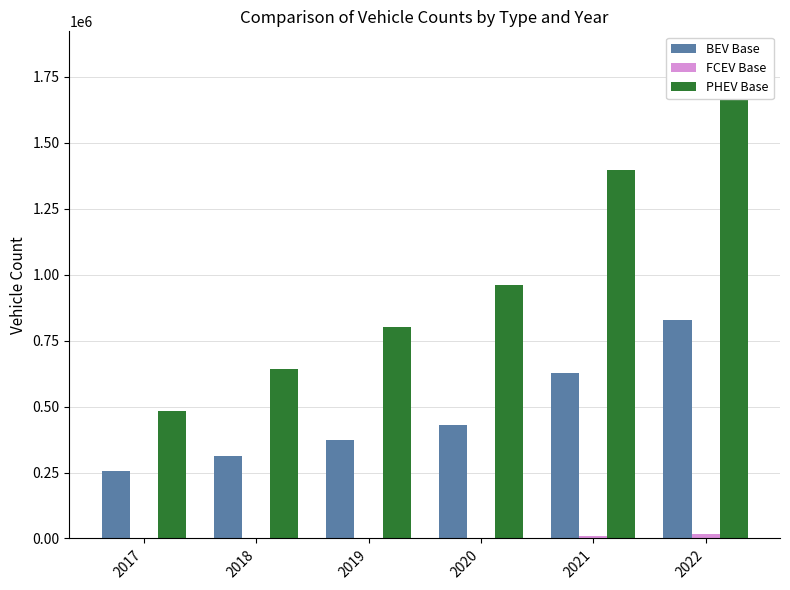

The value of PHEV Base at 2018 is 214304.0. True or false?

False